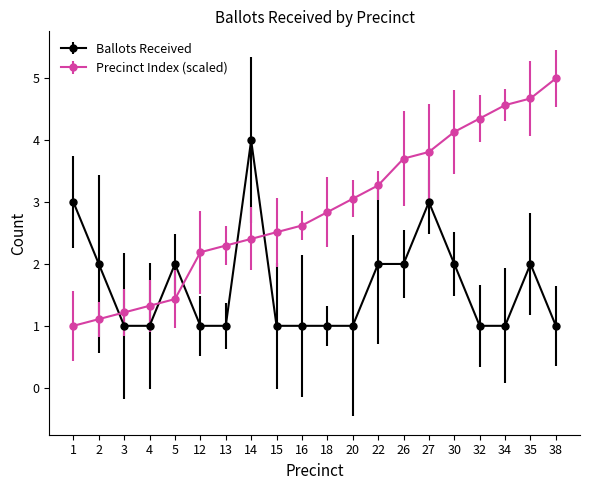

At which category is the sum across all series the highest?

27